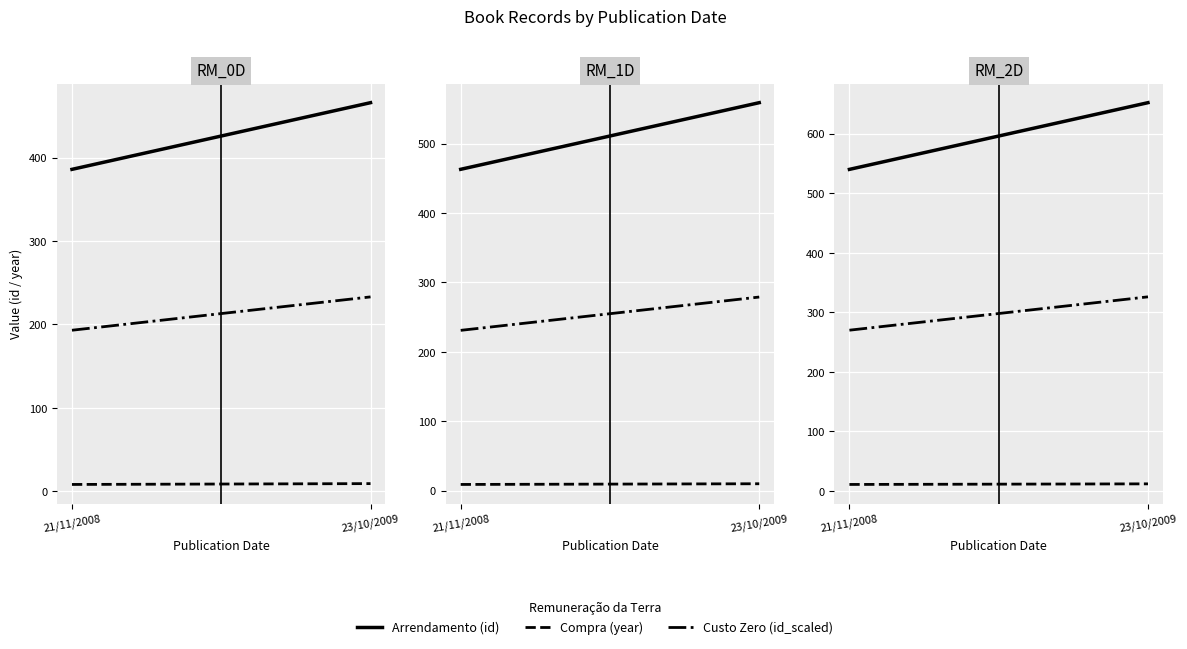

What is the label of the 1st point from the left?

21/11/2008